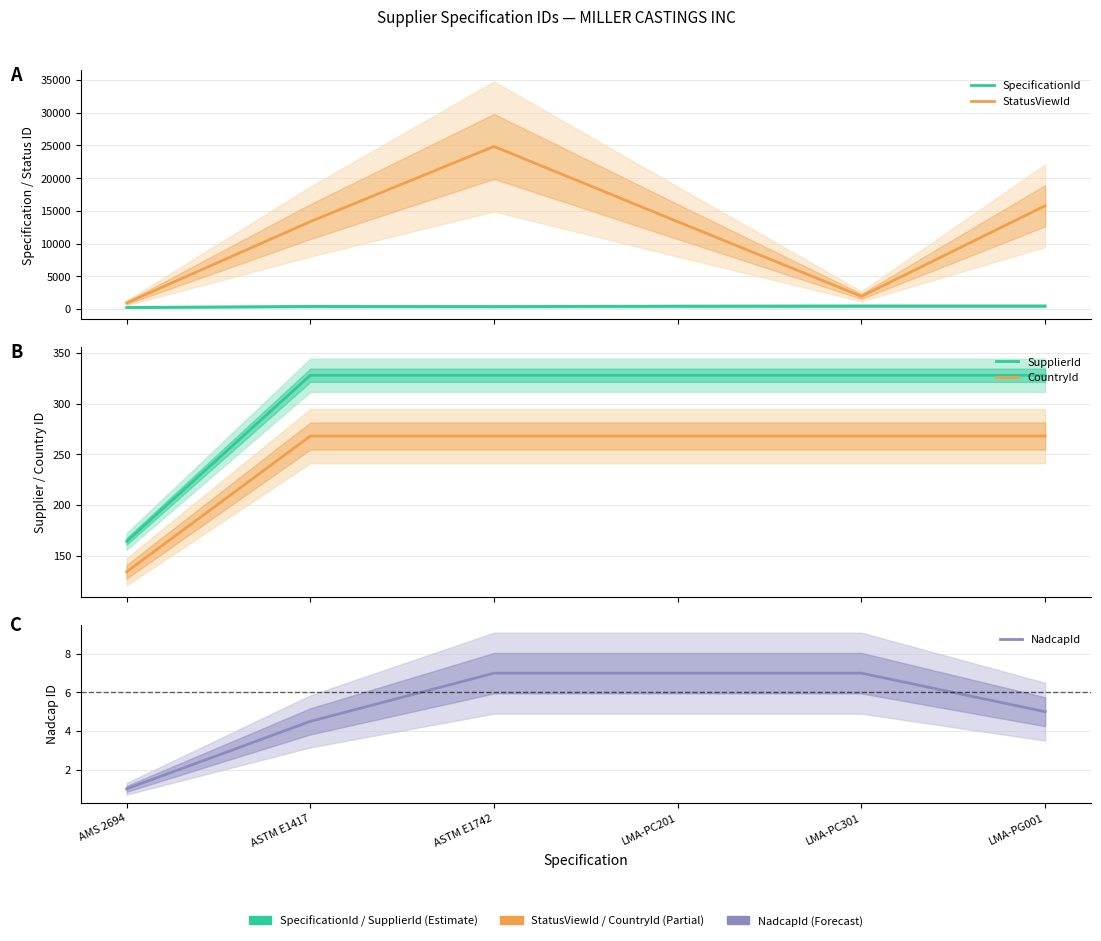

What is the label of the 2nd point from the left?

ASTM E1417